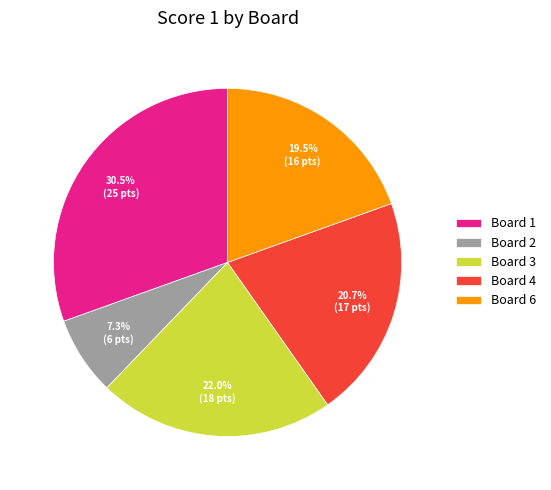

Which category has the biggest portion of the pie?

Board 1